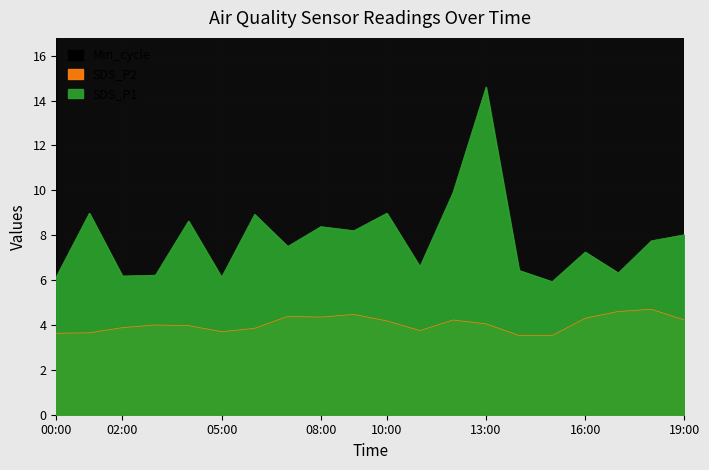

Which label corresponds to the largest value in the chart?

13:00